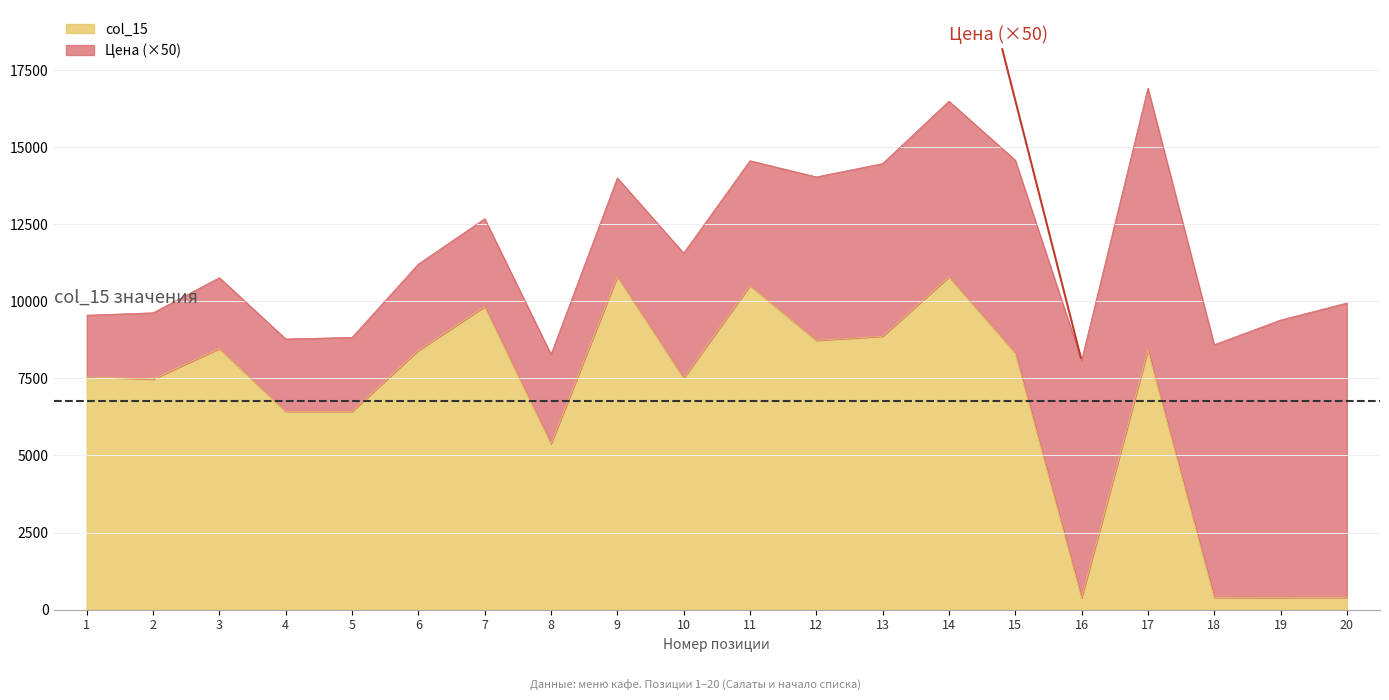

What is the difference between the values at 20 and 14?

10397